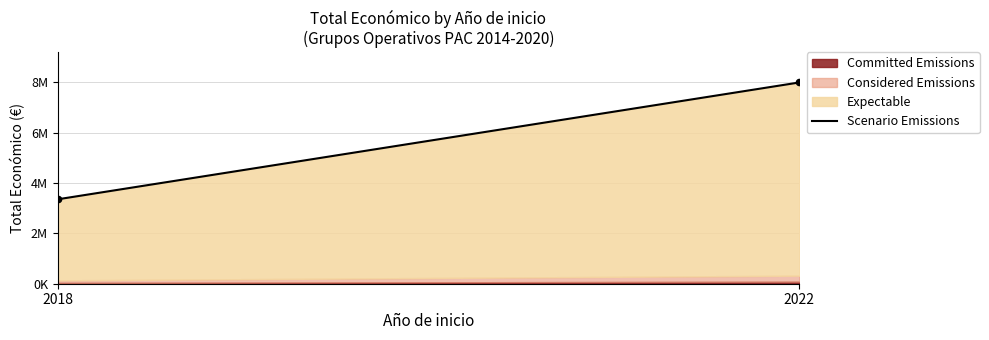

Which series reaches the minimum Y coordinate?

Committed Emissions